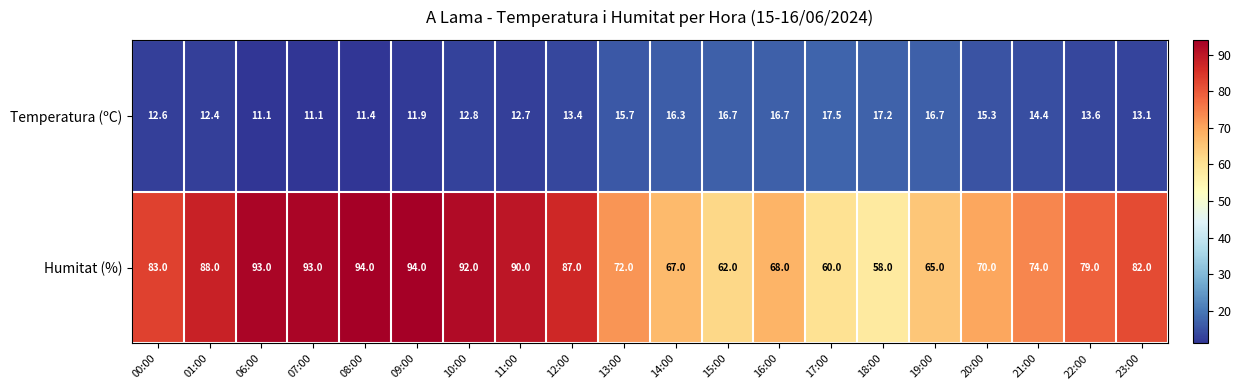

Read the Temperatura (ºC) value at 20:00.

15.3